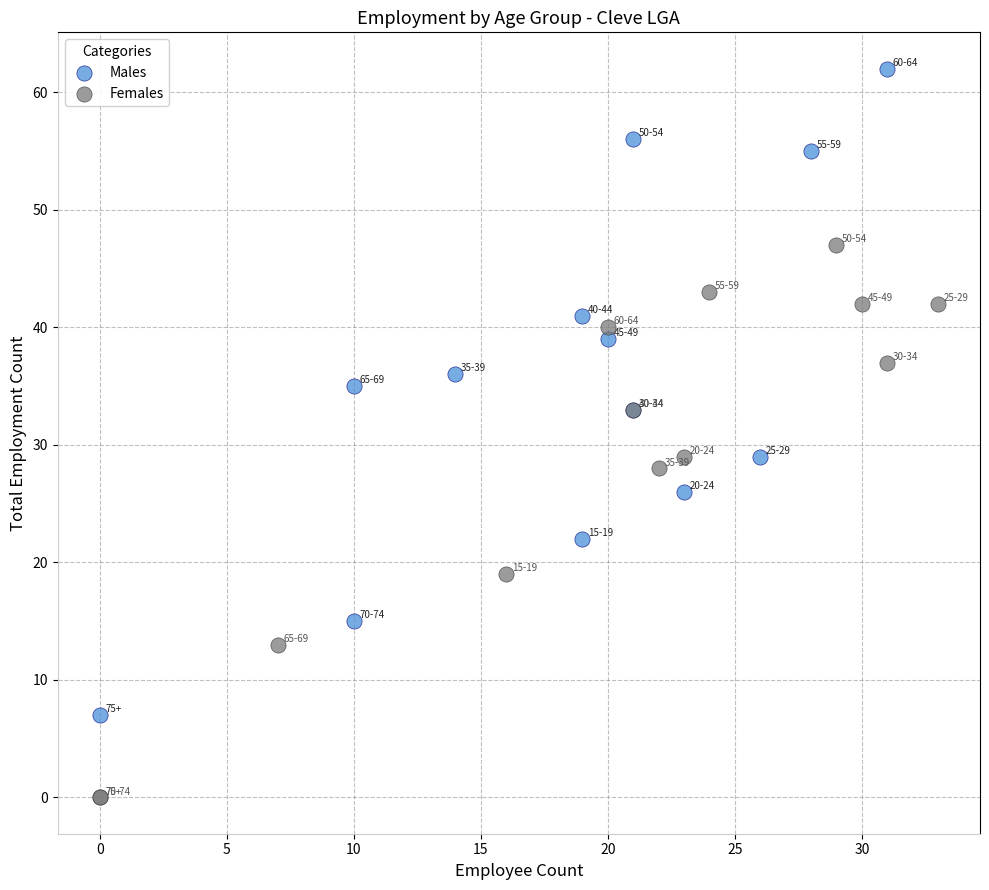

Which series reaches the minimum Y coordinate?

Females